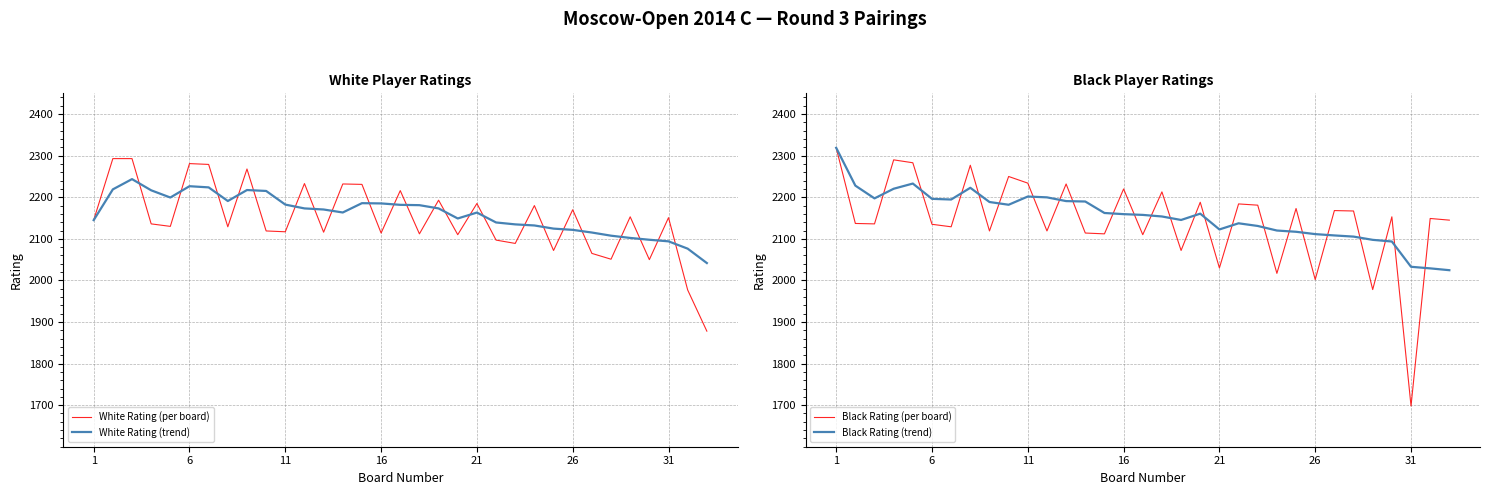

Which category has the highest value in the Black Rating (per board) series?

1